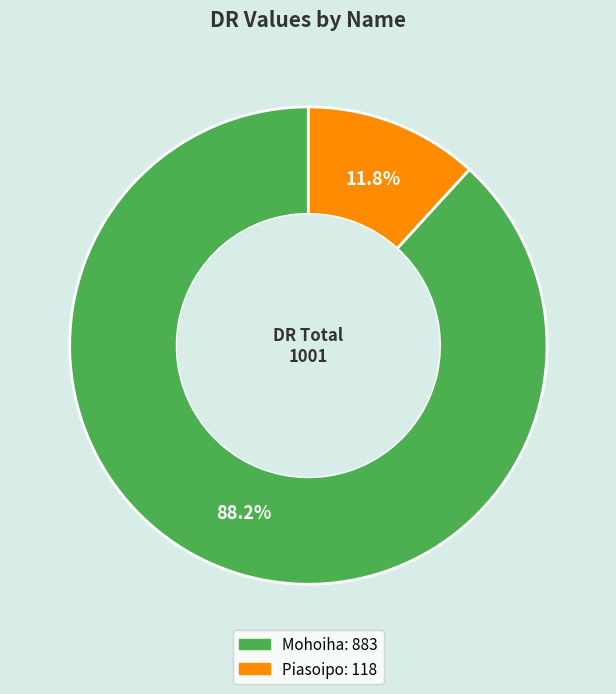

True or false: Mohoiha accounts for 75% of the total.

False